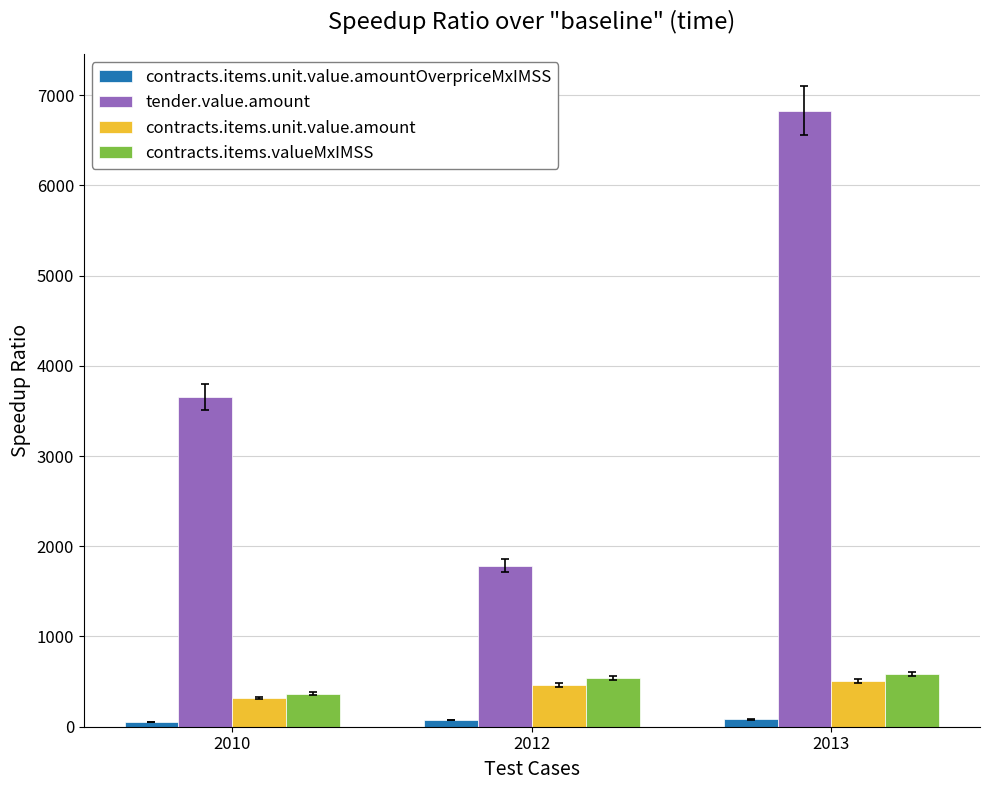

Where is tender.value.amount nearest to the value 4306?

2010